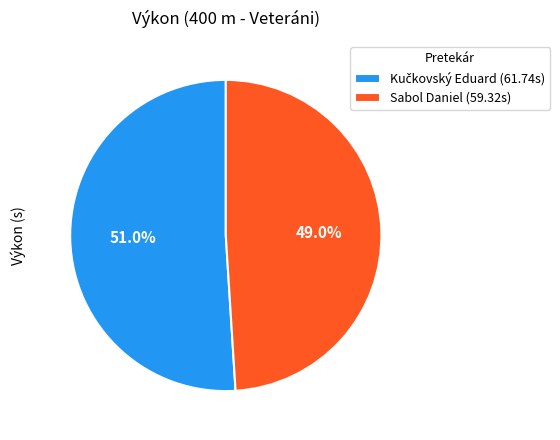

How much of the chart is everything except Sabol Daniel (59.32s)?

51.0%